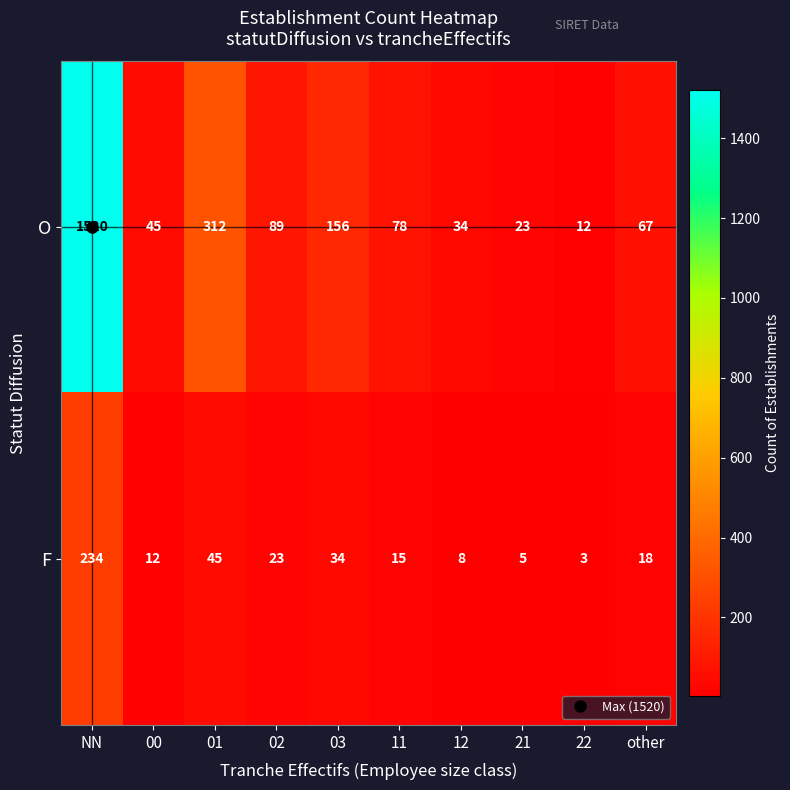

At which label does O first exceed 78?

NN